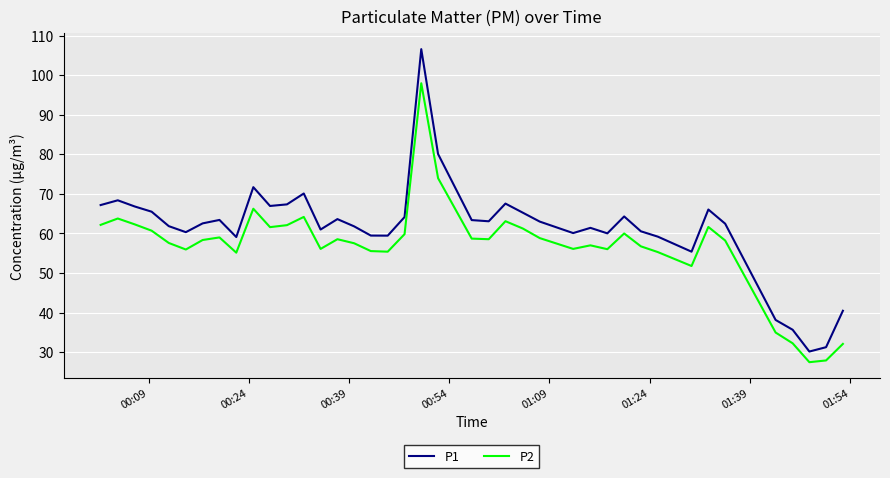

What is the highest value of the P2 series?

98.0